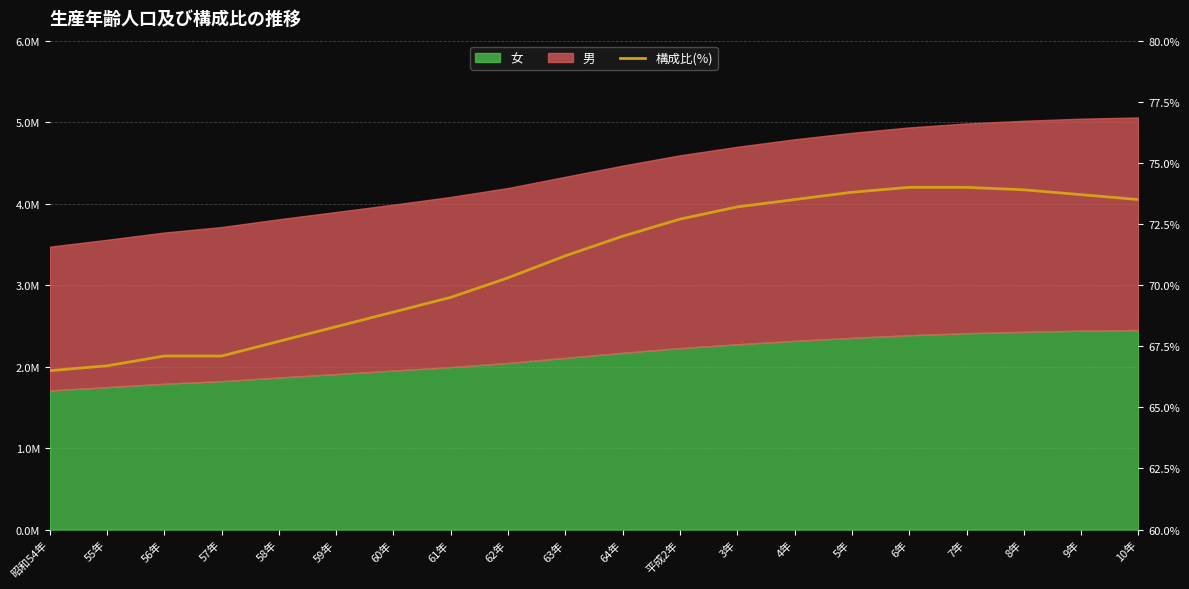

What is the smallest value displayed?

66.5